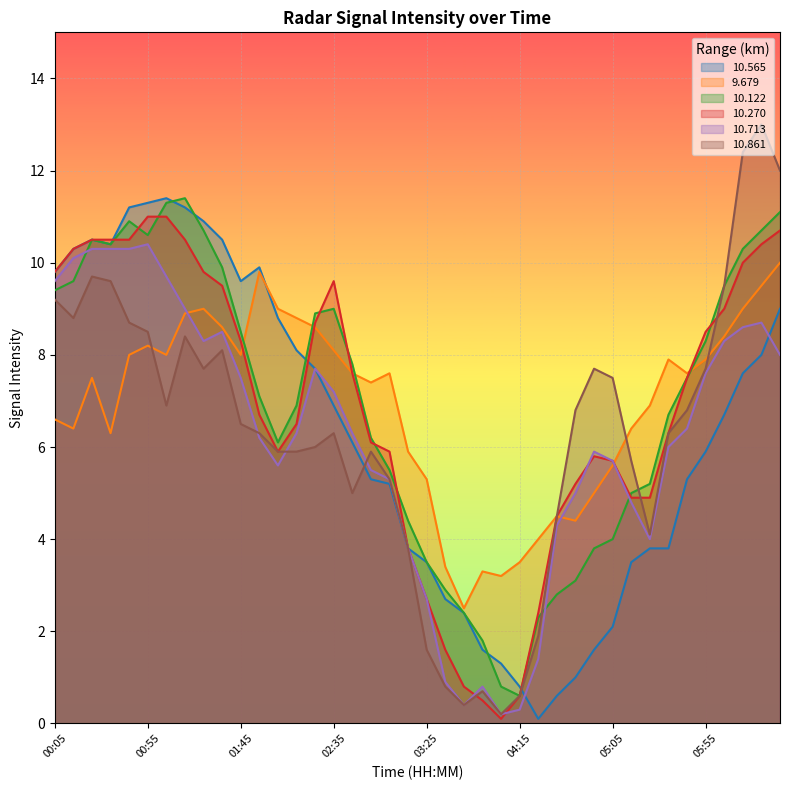

What are all the series names shown in the legend?

10.565, 9.679, 10.122, 10.270, 10.713, 10.861